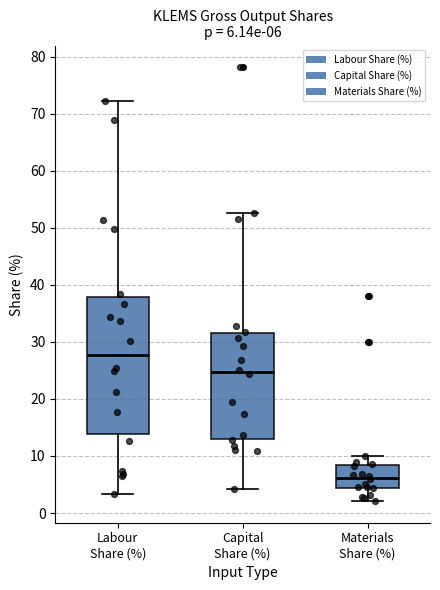

Which box is the tallest, from its lower edge to its upper edge?

Labour Share (%)